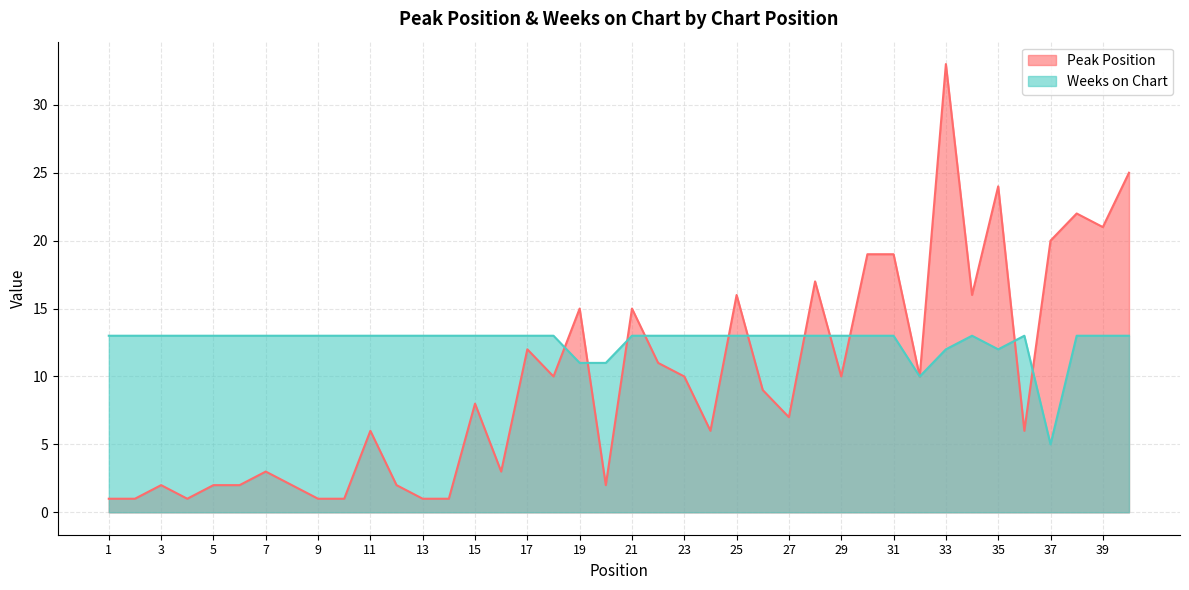

What is the minimum value for Peak Position?

1